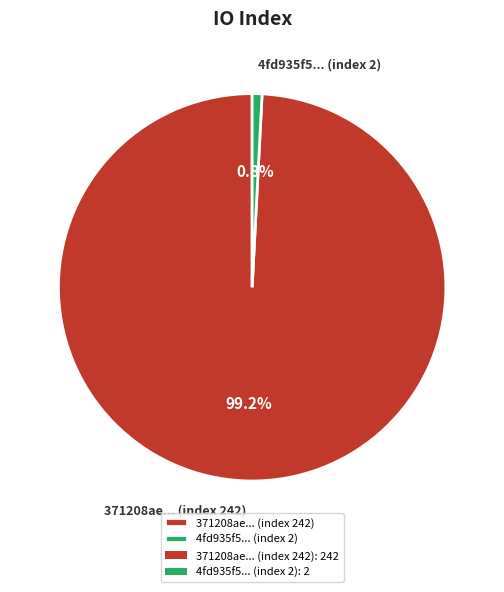

Which category accounts for the majority?

371208ae... (index 242)